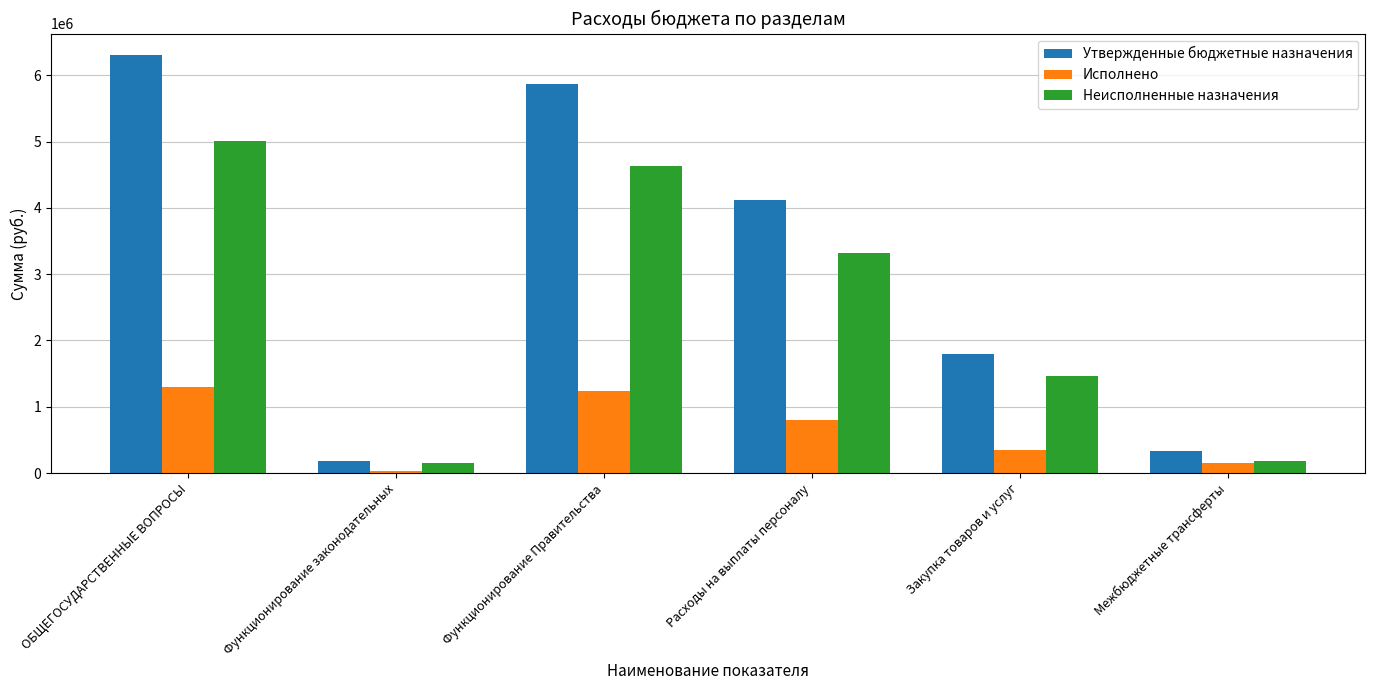

How many bars are there in total?

18